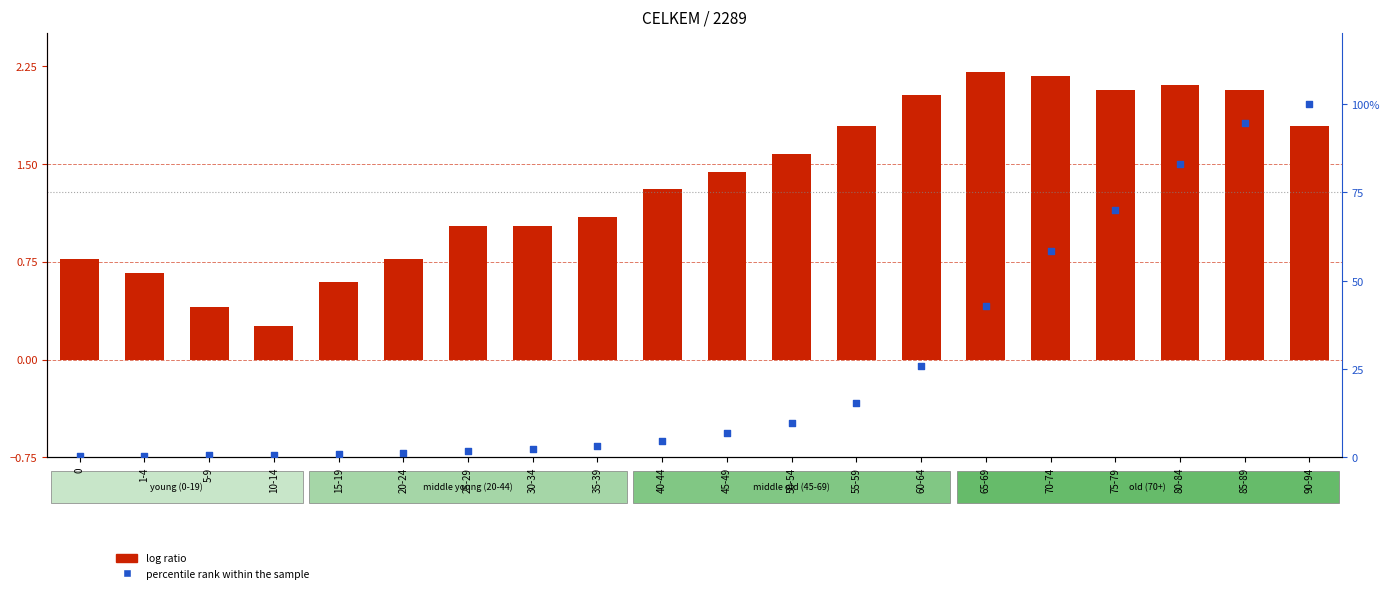

At how many categories does at least one series exceed 59?

4